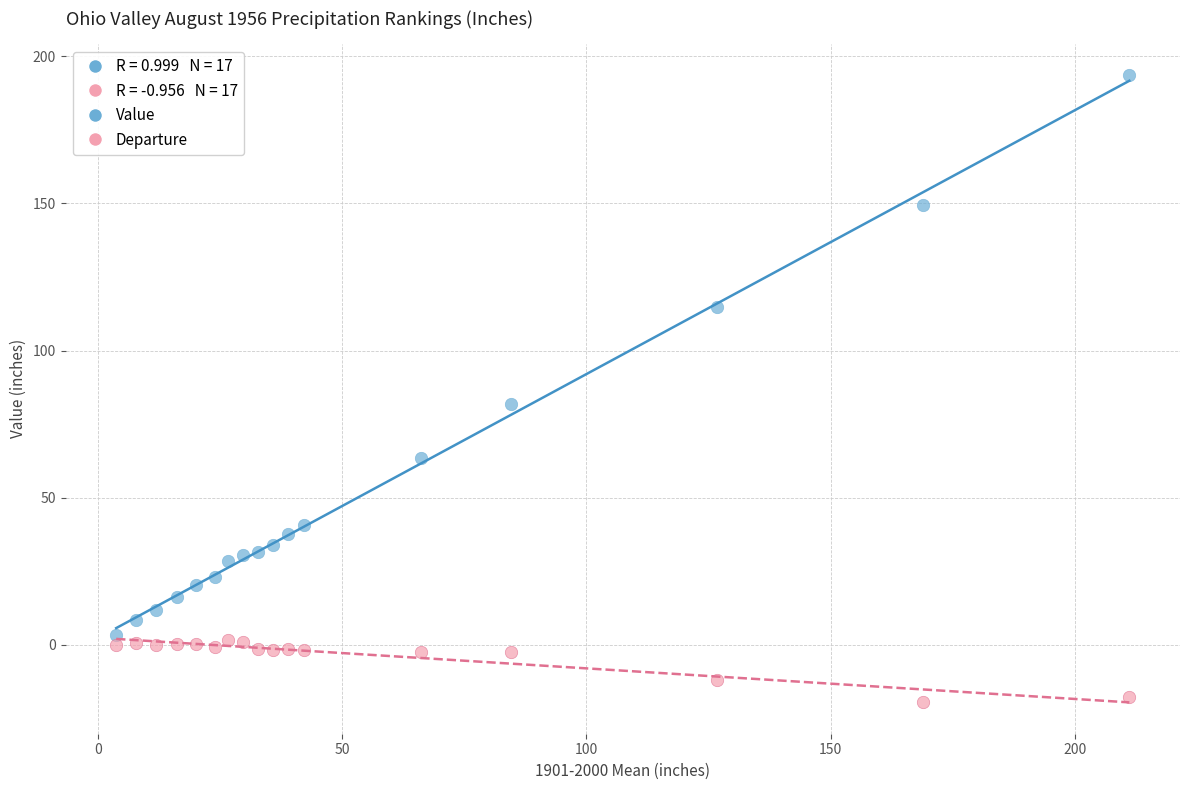

Across all series, what Y value is closest to 87?

82.0